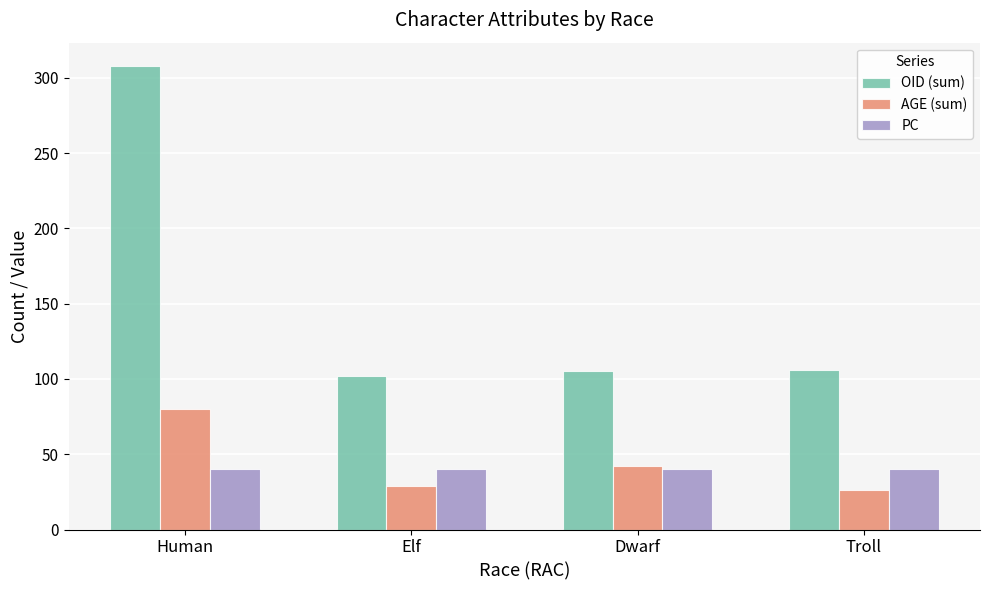

The OID (sum) series shows 105 at Dwarf. True or false?

True